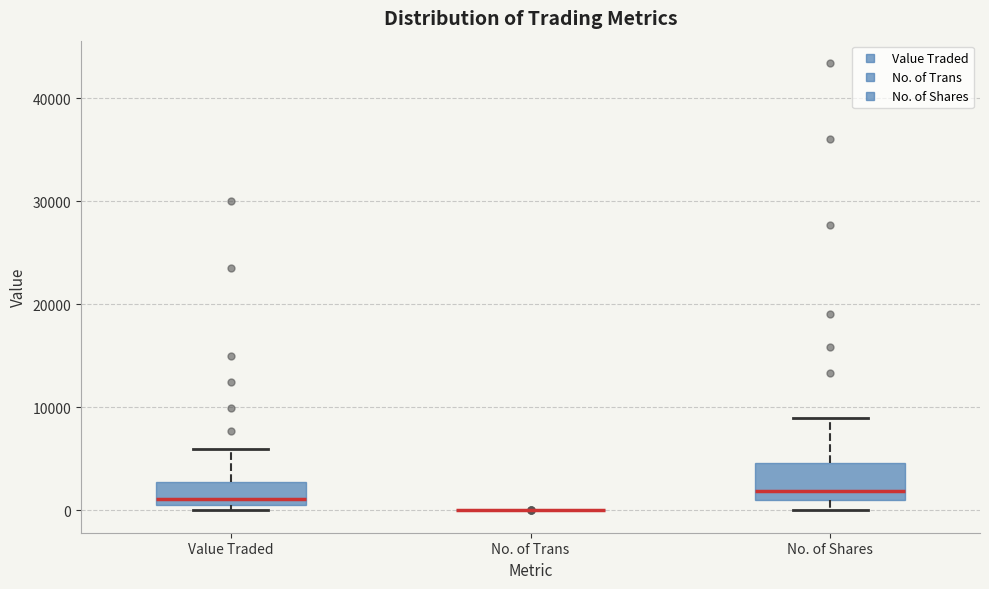

Reading left to right, read every box against the y-axis: the position of its median line, the range the box covers, and the ends of its whiskers. The values are not printed on the chart, so give them approximately, as read against the axis.

Value Traded: median 1000 (just above the box's lower edge), box 1000 to 3000, whiskers 0 to 6000
No. of Trans: box collapsed to a line at 0, whiskers 0 to 0
No. of Shares: median 2000, box 1000 to 5000, whiskers 0 to 9000